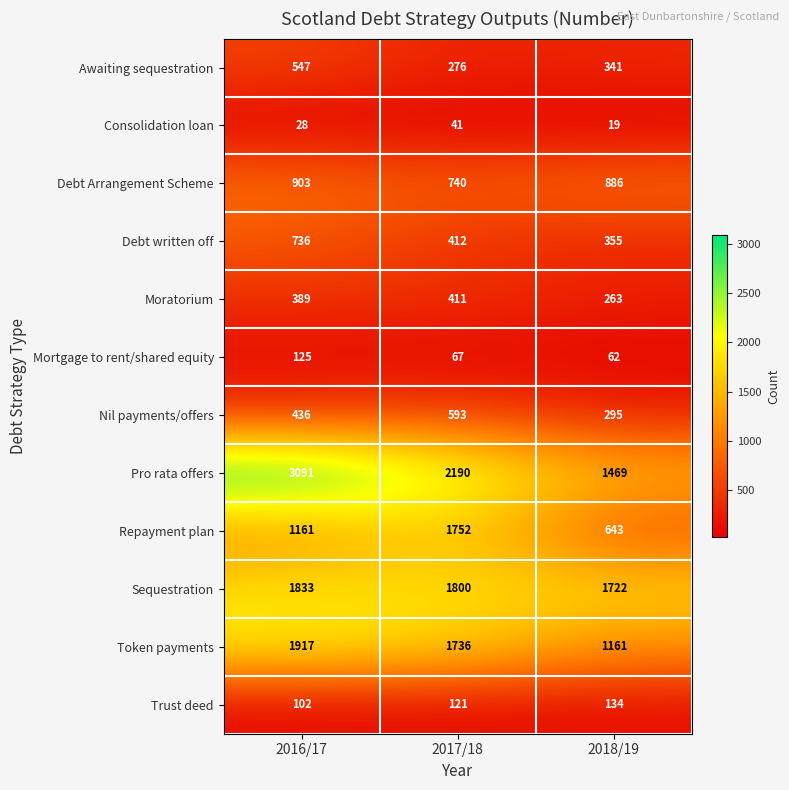

Between 2017/18 and 2018/19, which series saw the biggest shift?

Repayment plan